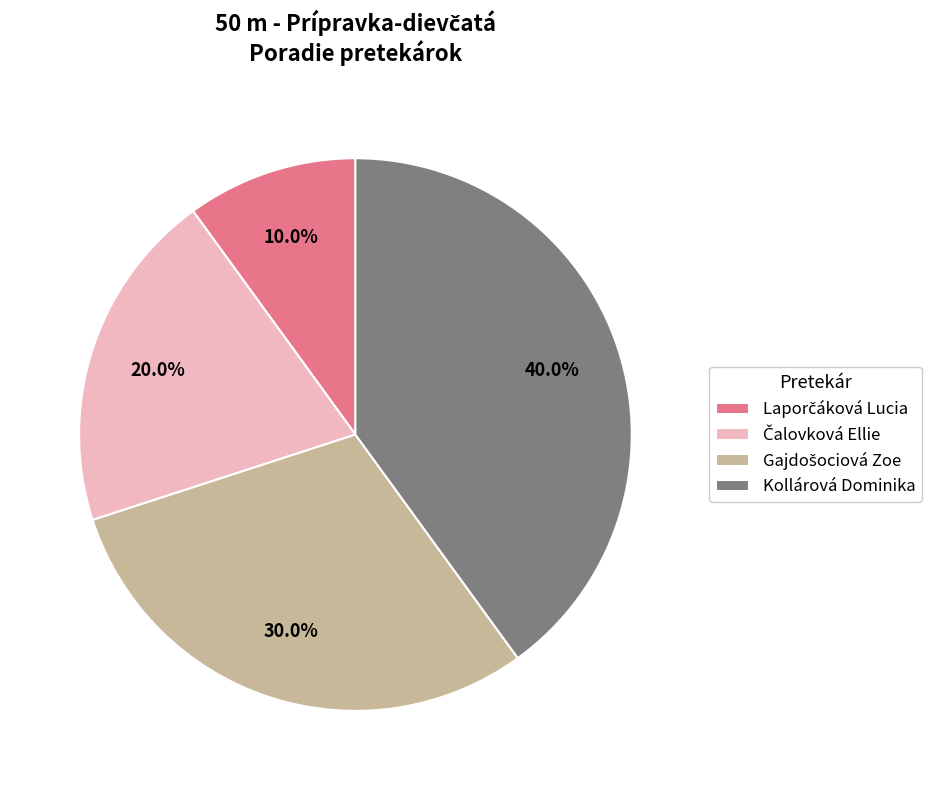

How much of the chart is everything except Kollárová Dominika?

60.0%